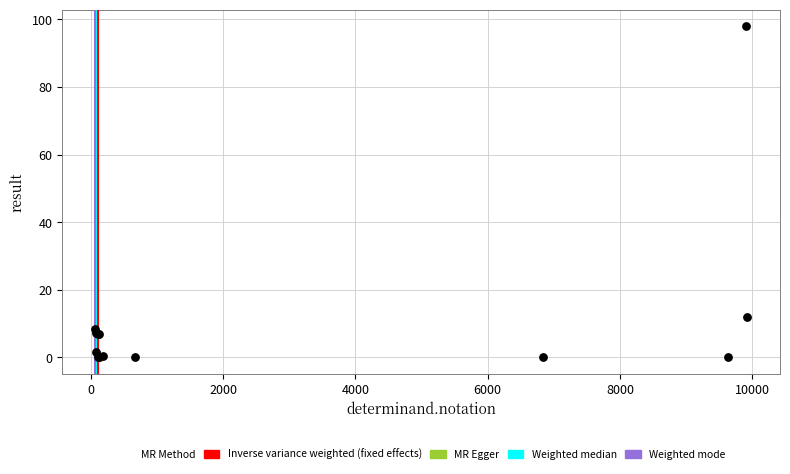

What Y value in the scatter plot is closest to 49?

11.8